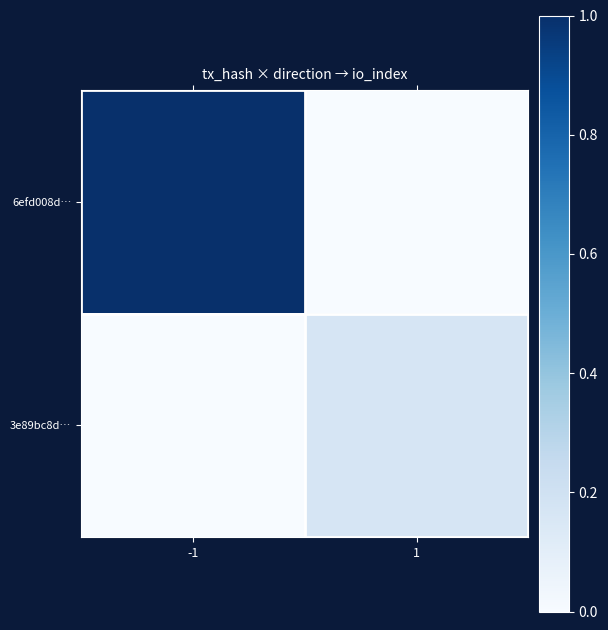

What is the spread (max minus min) of values at 1?

0.2